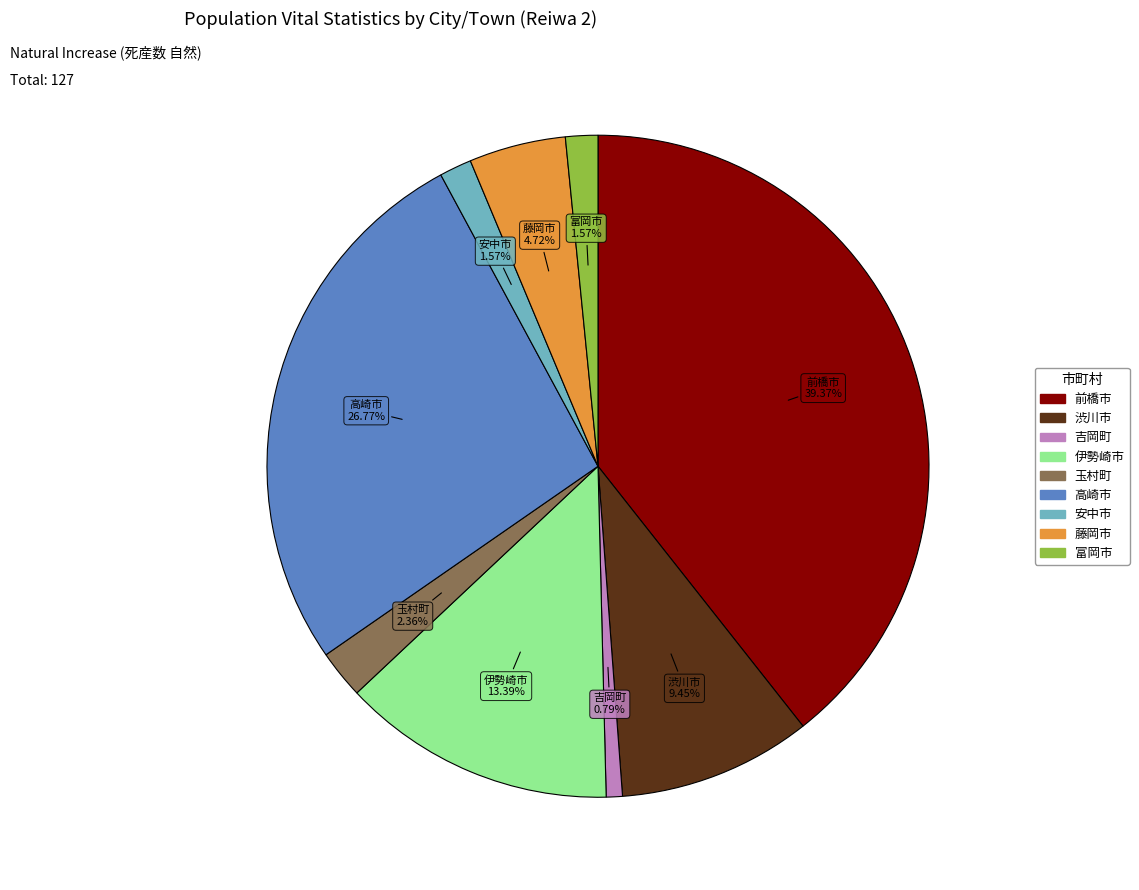

Is there a majority slice in this chart?

No